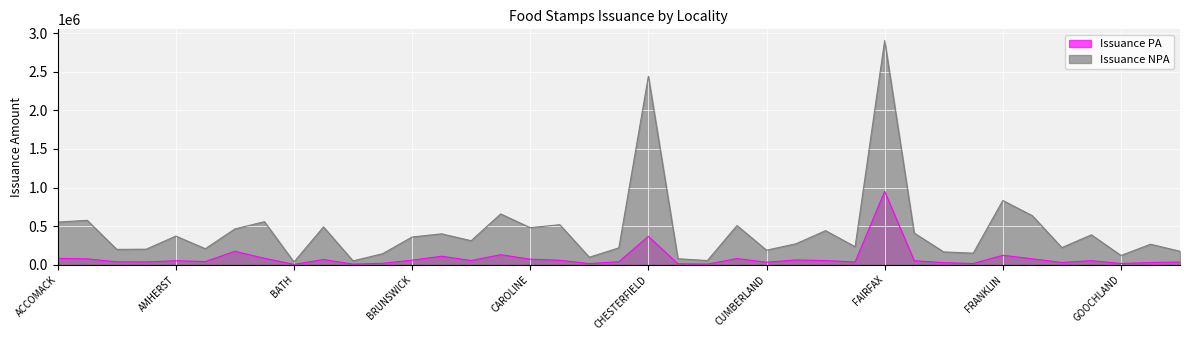

Rank the categories by Issuance NPA value from lowest to highest.

BATH, BLAND, CRAIG, CLARKE, CHARLES CITY, GOOCHLAND, BOTETOURT, FLUVANNA, FLOYD, GREENE, CUMBERLAND, ALLEGHANY, AMELIA, APPOMATTOX, CHARLOTTE, GILES, ESSEX, GRAYSON, DICKENSON, BUCKINGHAM, BRUNSWICK, AMHERST, GLOUCESTER, BUCHANAN, FAUQUIER, DINWIDDIE, ARLINGTON, CAROLINE, BEDFORD, CULPEPER, CARROLL, ACCOMACK, AUGUSTA, ALBEMARLE, FREDERICK, CAMPBELL, FRANKLIN, CHESTERFIELD, FAIRFAX